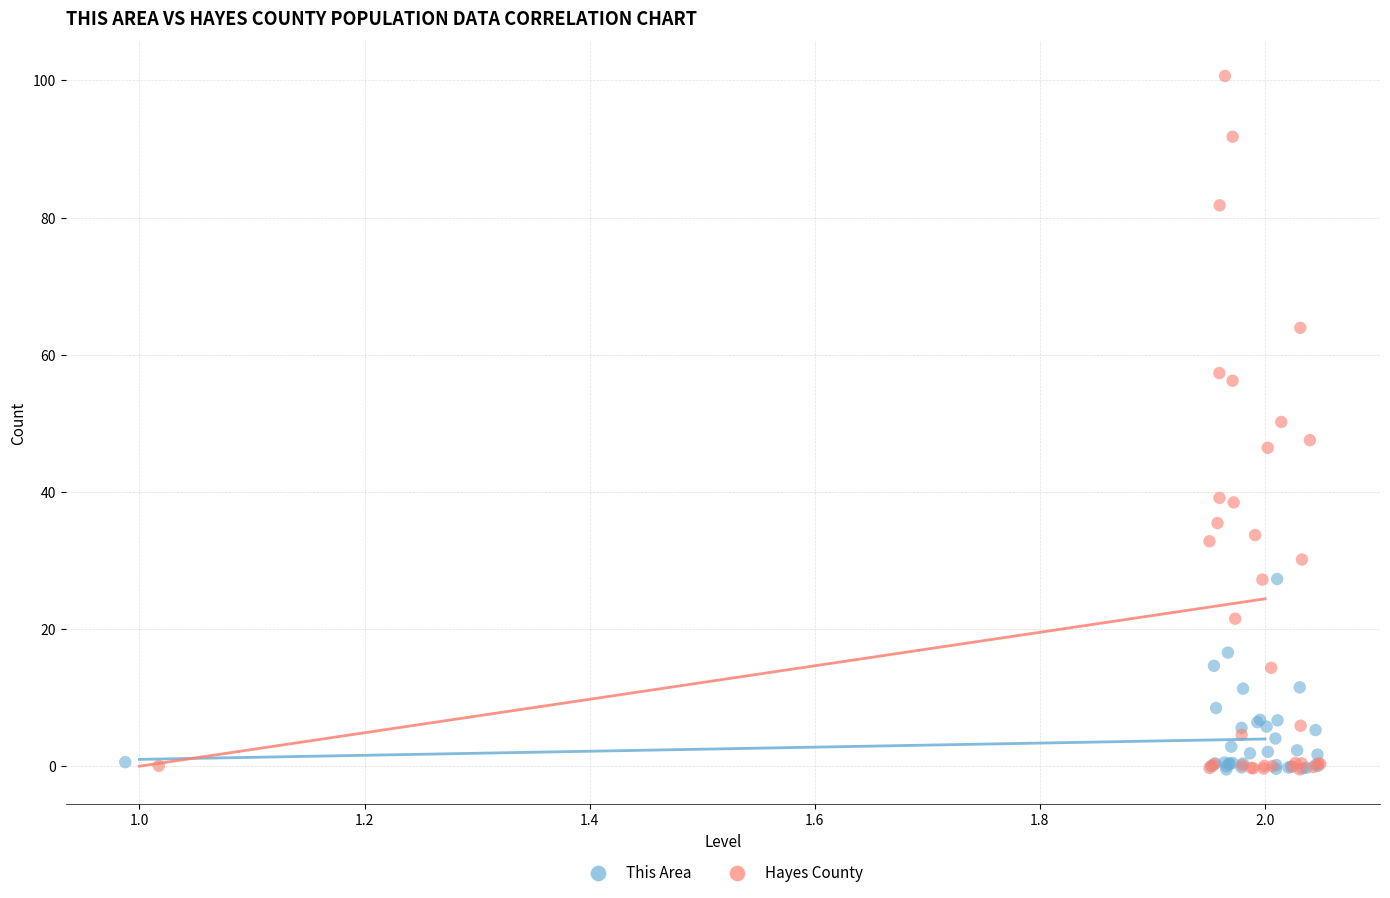

Which series has the widest spread of Y values?

Hayes County